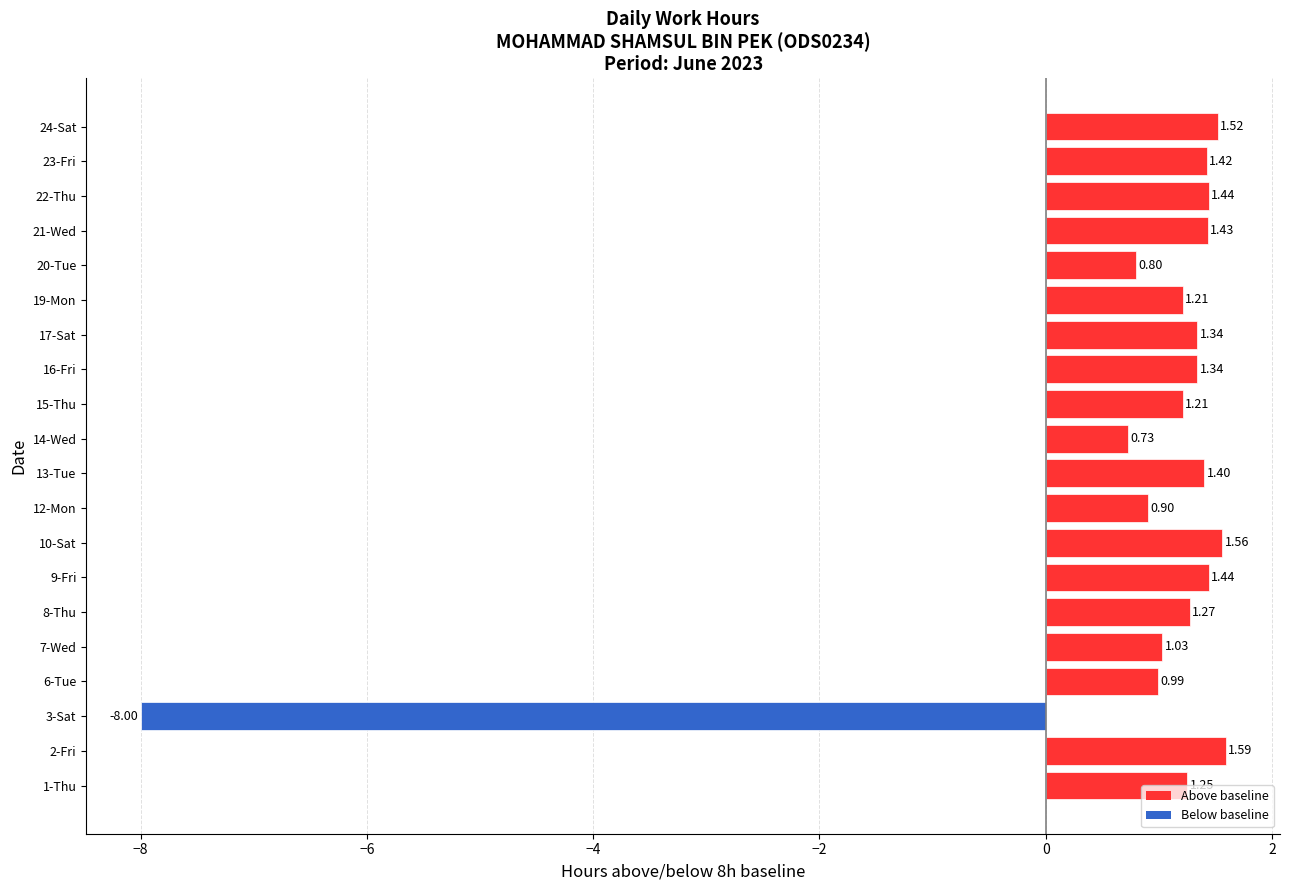

Which has a higher value, 1-Thu or 3-Sat?

1-Thu